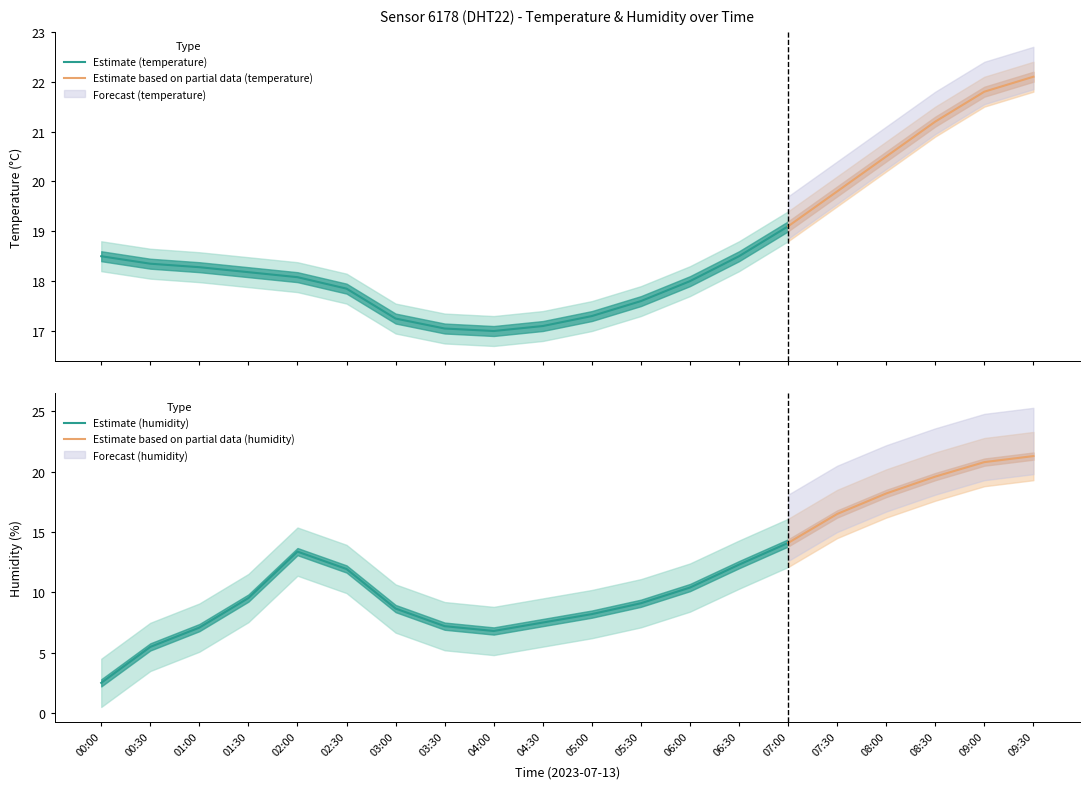

Is this an area chart (filled region under the line)?

No